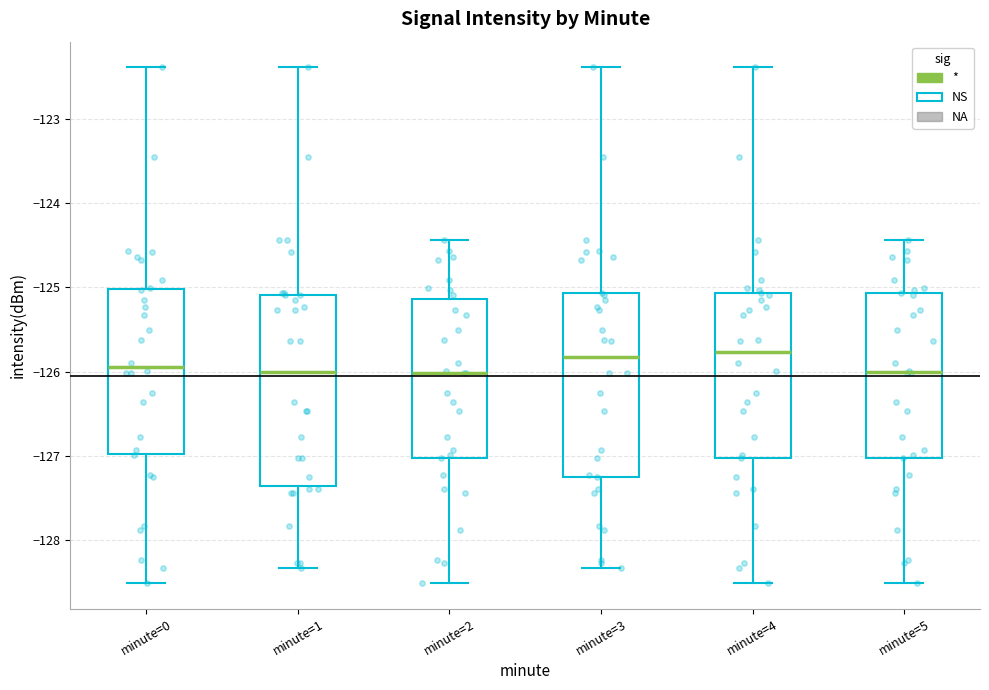

Reading left to right, transcribe this box plot: for each box, give where its median line is, the range the box spans, and where its two whiskers end, as read against the y-axis. The values are not printed on the chart, so give them approximately, as read against the axis.

minute=0: median -125.9, box -127.0 to -125.0, whiskers -128.5 to -122.4
minute=1: median -126.0, box -127.4 to -125.1, whiskers -128.3 to -122.4
minute=2: median -126.0, box -127.0 to -125.1, whiskers -128.5 to -124.4
minute=3: median -125.8, box -127.3 to -125.1, whiskers -128.3 to -122.4
minute=4: median -125.8, box -127.0 to -125.1, whiskers -128.5 to -122.4
minute=5: median -126.0, box -127.0 to -125.1, whiskers -128.5 to -124.4